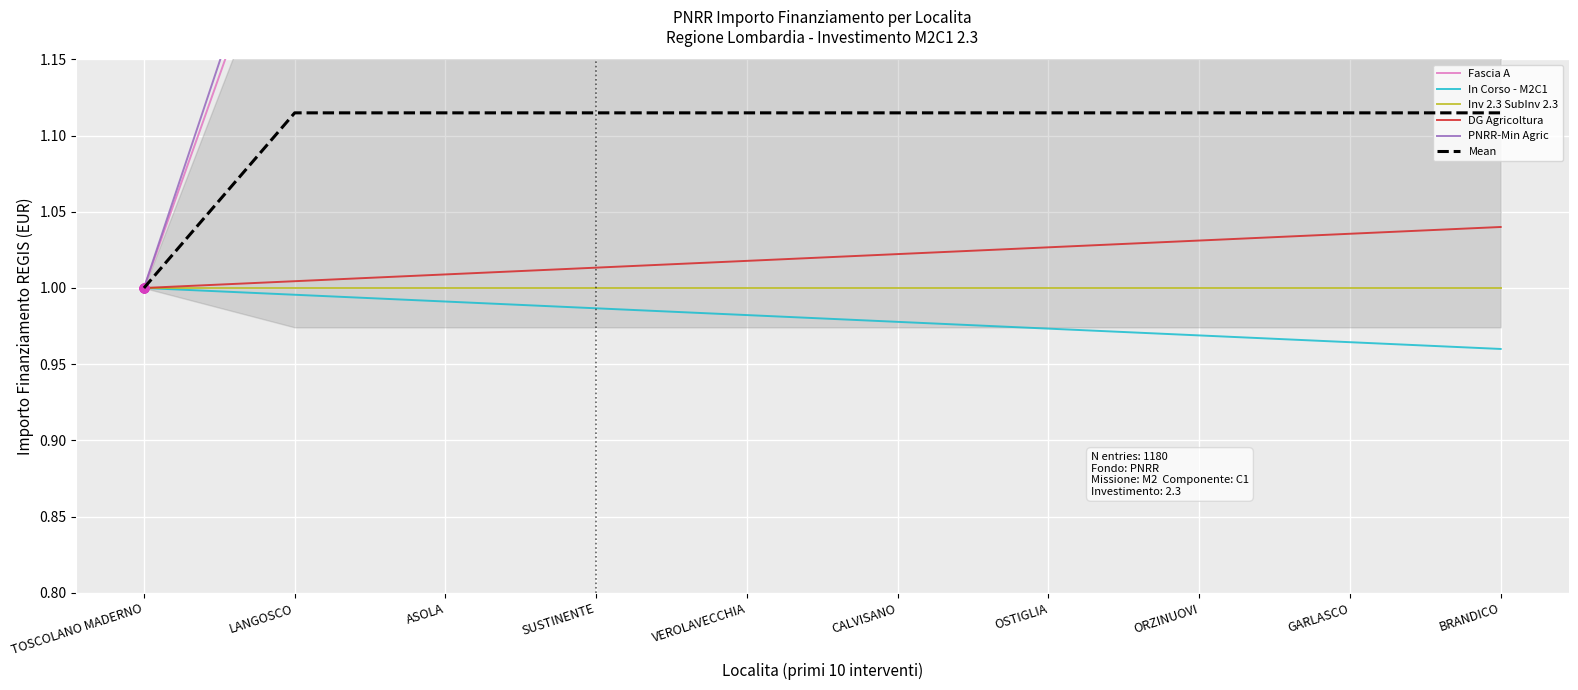

Which series contains the lowest Y value?

In Corso - M2C1